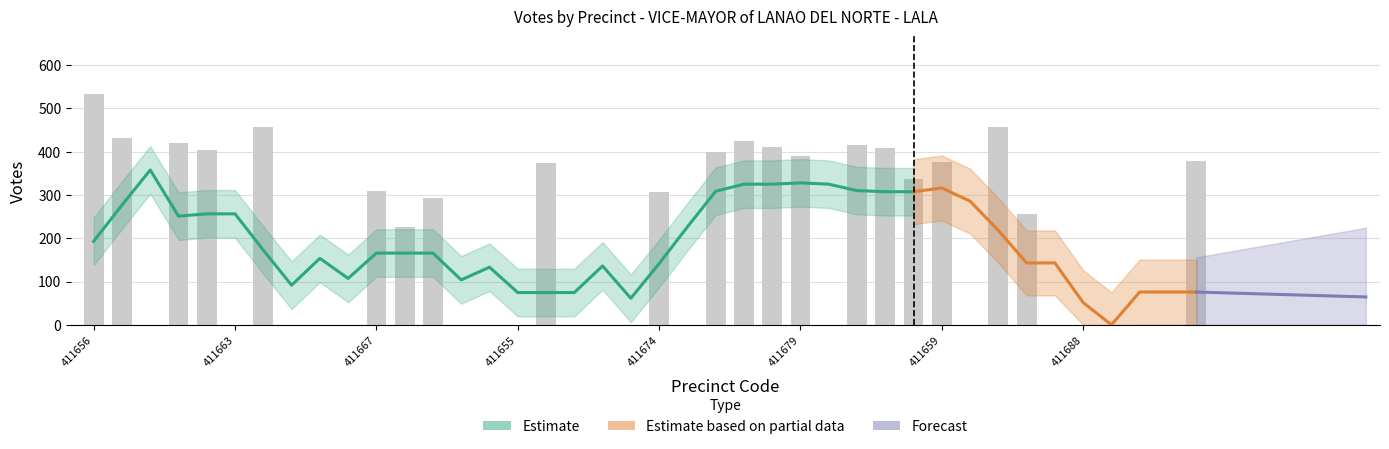

What position from the left is 411661?

4